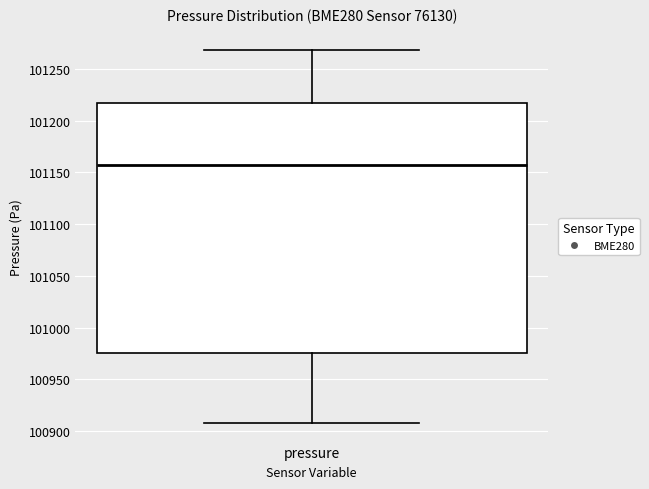

Read this box plot against the y-axis: the position of the median line, the range covered by the box, and the ends of both whiskers. The values are not printed on the chart, so give them approximately, as read against the axis.

median 101155, box 100975 to 101215, whiskers 100910 to 101270